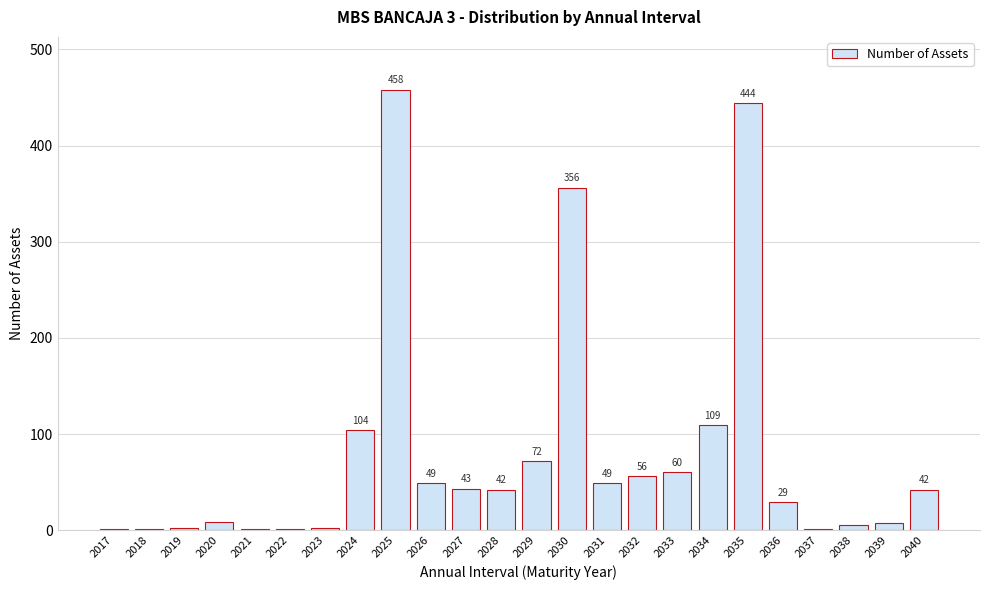

Reading left to right, extract all data points from this chart.

2017=1	2018=1	2019=2	2020=8	2021=1	2022=1	2023=2	2024=104	2025=458	2026=49	2027=43	2028=42	2029=72	2030=356	2031=49	2032=56	2033=60	2034=109	2035=444	2036=29	2037=1	2038=5	2039=7	2040=42